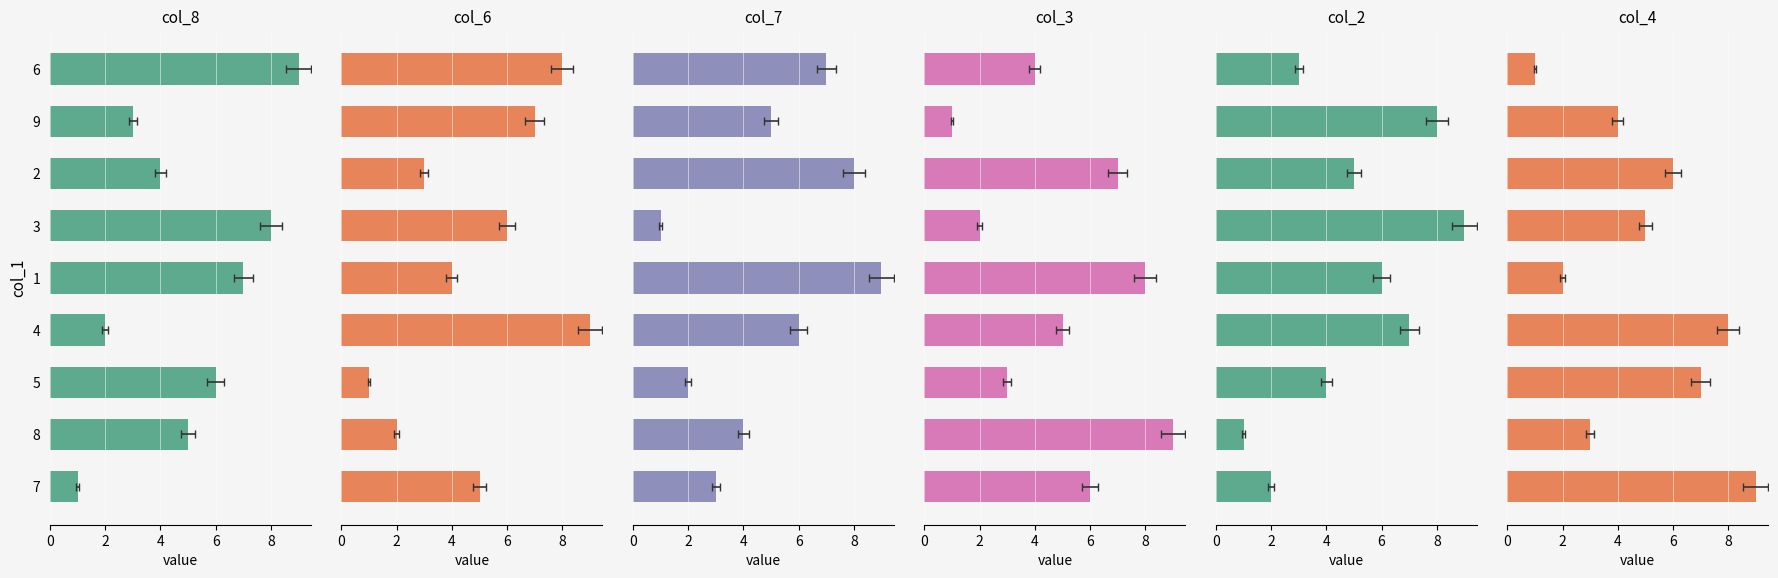

How many groups of bars are there?

9